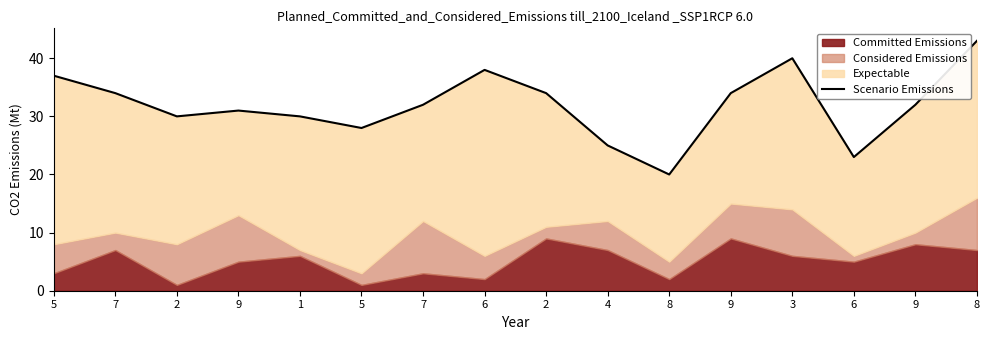

Which has a higher value, 8 or 5?

5